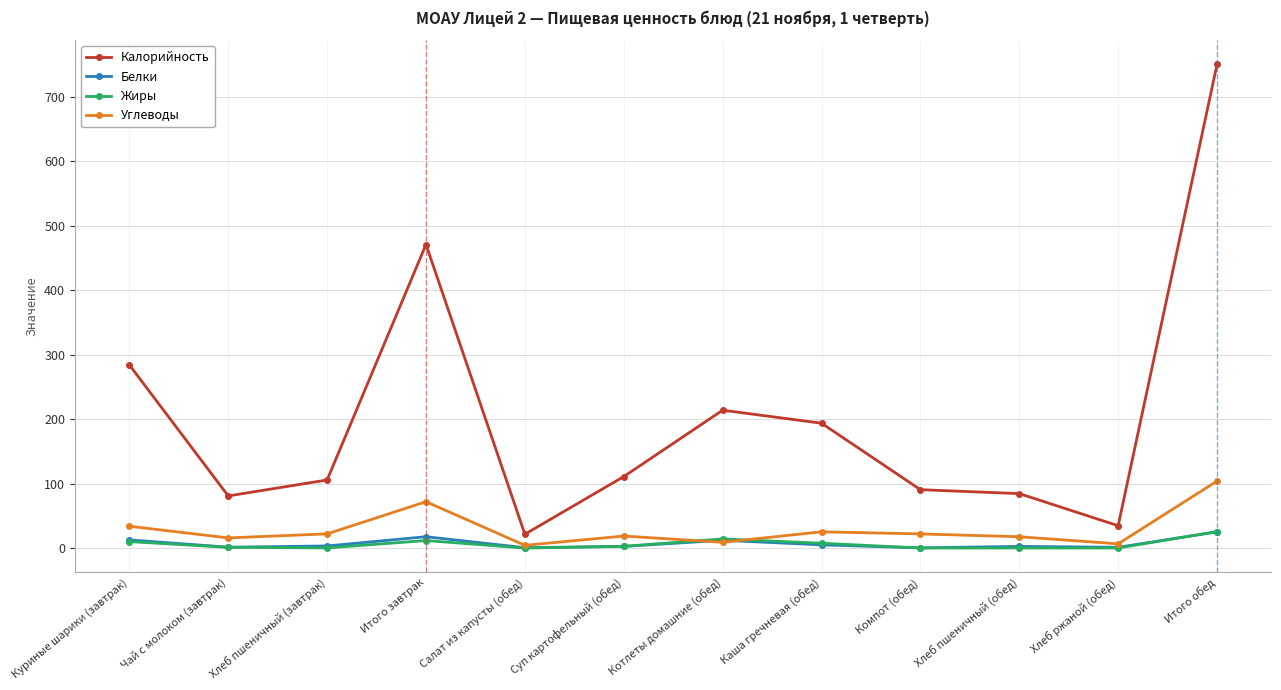

What is the label of the 11th point from the right?

Чай с молоком (завтрак)